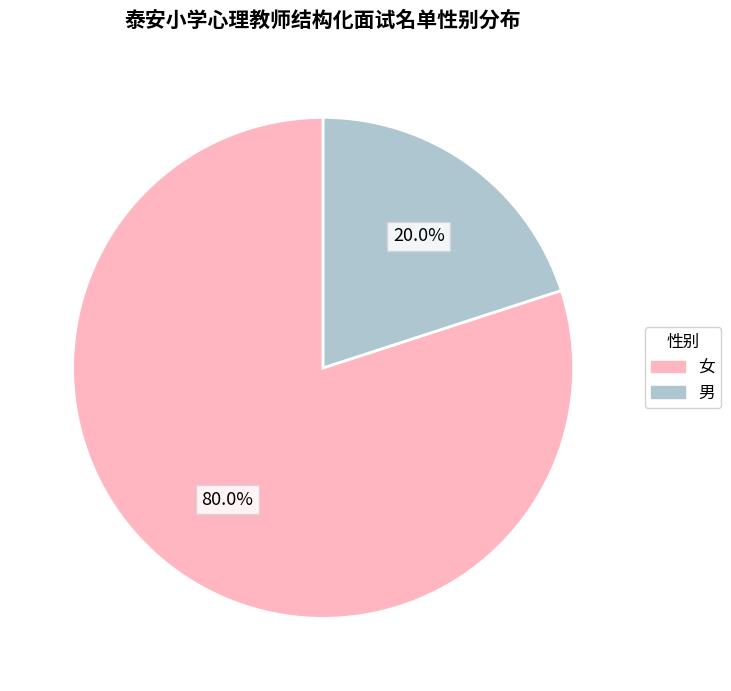

How much of the chart is everything except 男?

80.0%